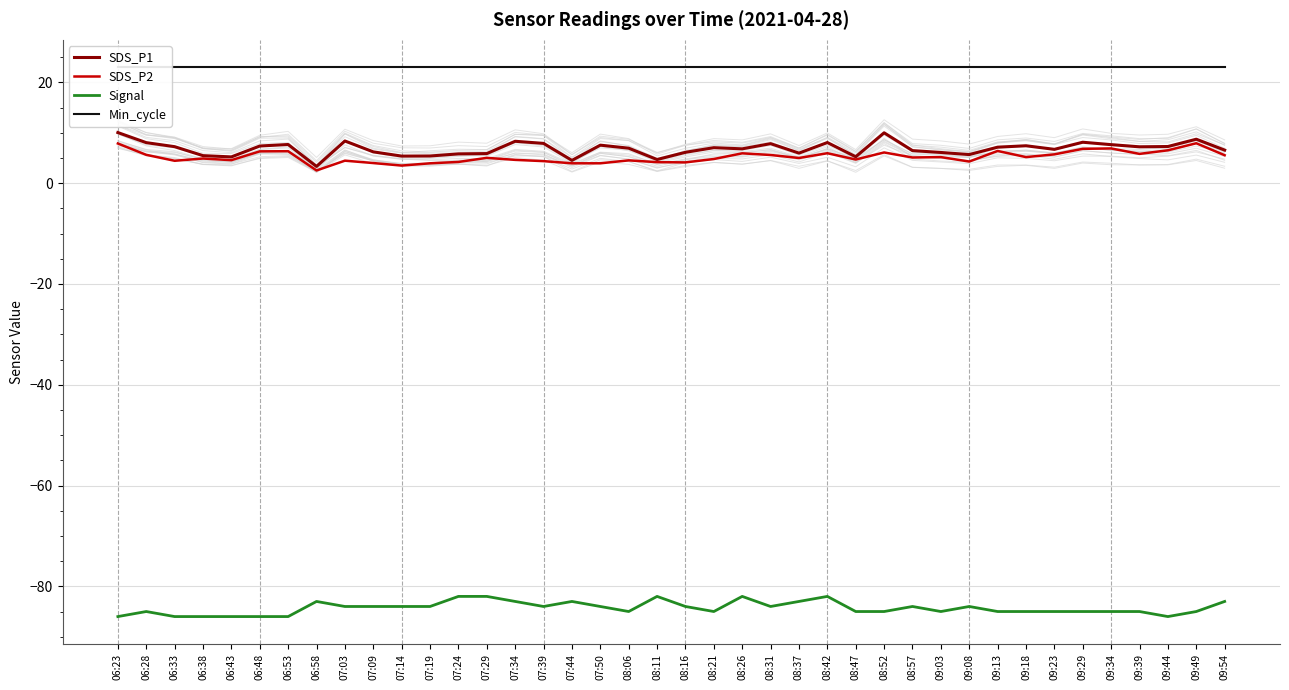

What is the spread (max minus min) of values at 09:34?

108.0